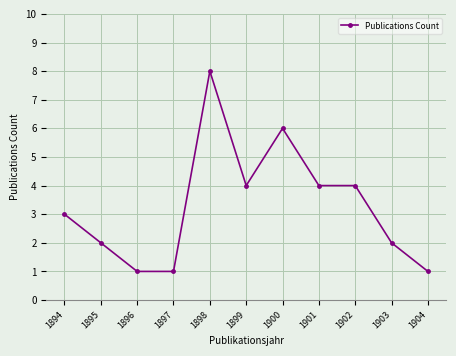

Between 1904 and 1898, which is larger?

1898